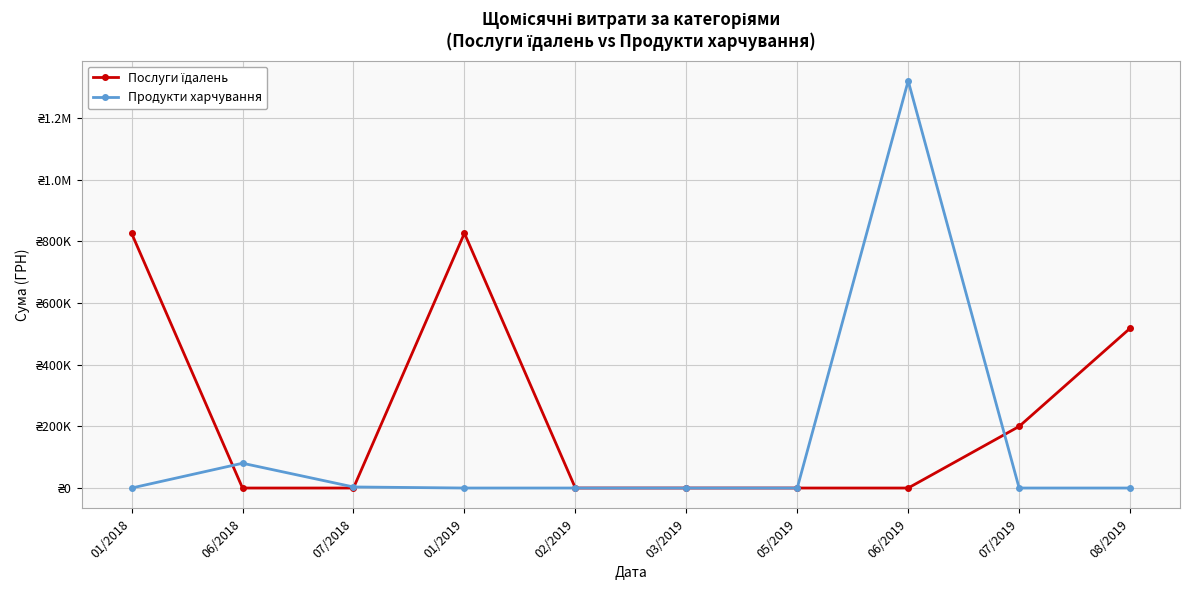

Which series changed the most between 03/2019 and 06/2019?

Продукти харчування